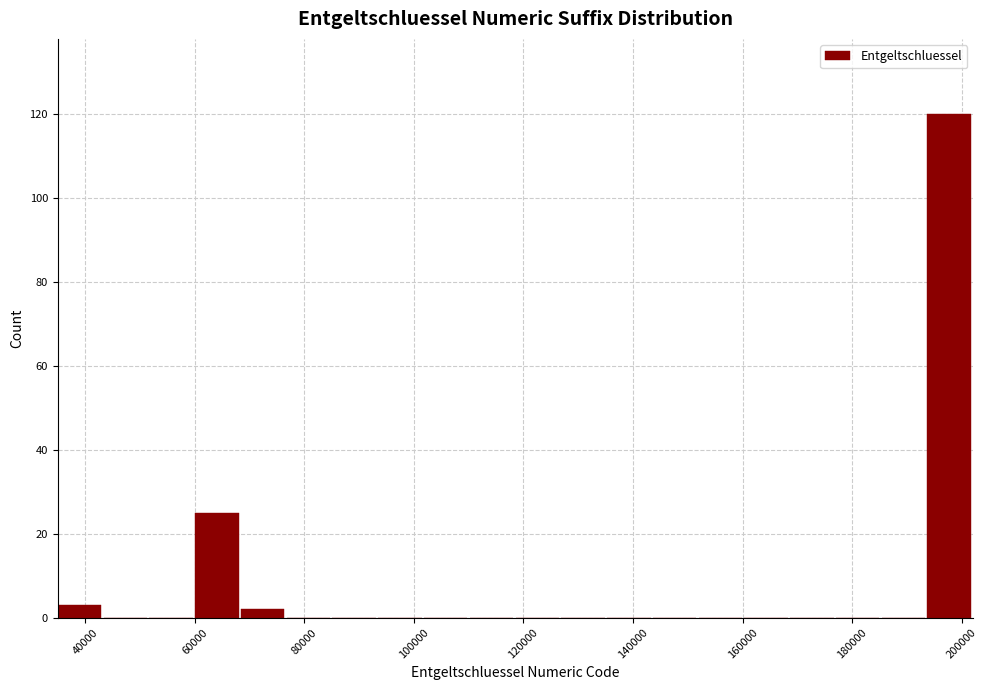

Reading left to right, transcribe this chart: for each bar, give the range it covers on the x-axis and its height. Neither the bar edges nor the heights are printed on the chart, so give them approximately, as read against the axes.

36000 to 44000: 4
44000 to 52000: 0
52000 to 60000: 0
60000 to 68000: 26
68000 to 76000: 2
76000 to 86000: 0
86000 to 94000: 0
94000 to 102000: 0
102000 to 110000: 0
110000 to 118000: 0
118000 to 126000: 0
126000 to 136000: 0
136000 to 144000: 0
144000 to 152000: 0
152000 to 160000: 0
160000 to 168000: 0
168000 to 178000: 0
178000 to 186000: 0
186000 to 194000: 0
194000 to 202000: 120